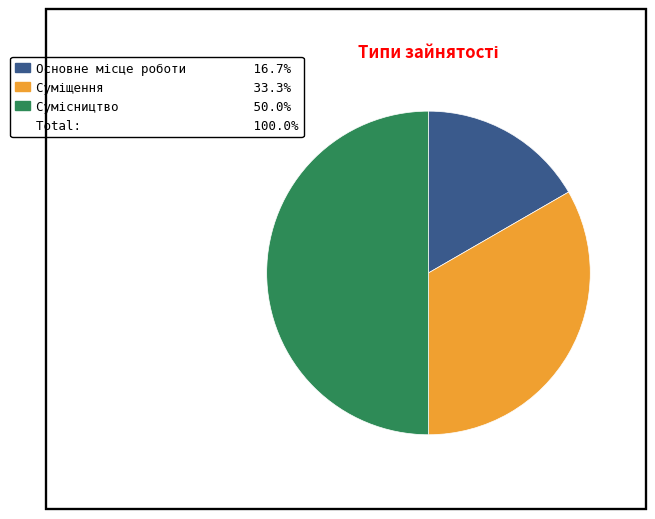

Which slice is the smallest?

Основне місце роботи